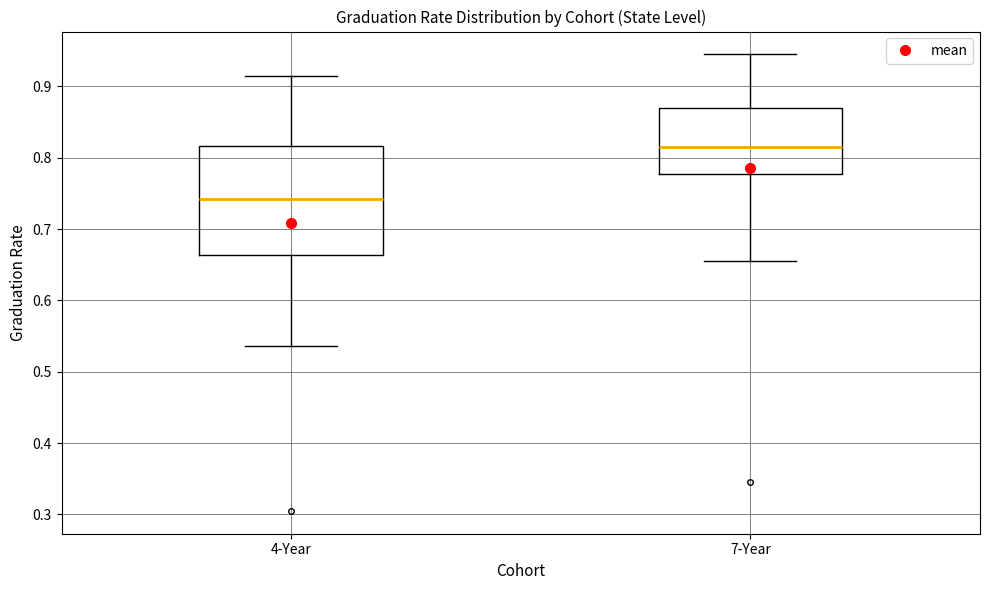

Comparing the boxes themselves (not the whiskers), which one is the tallest?

4-Year